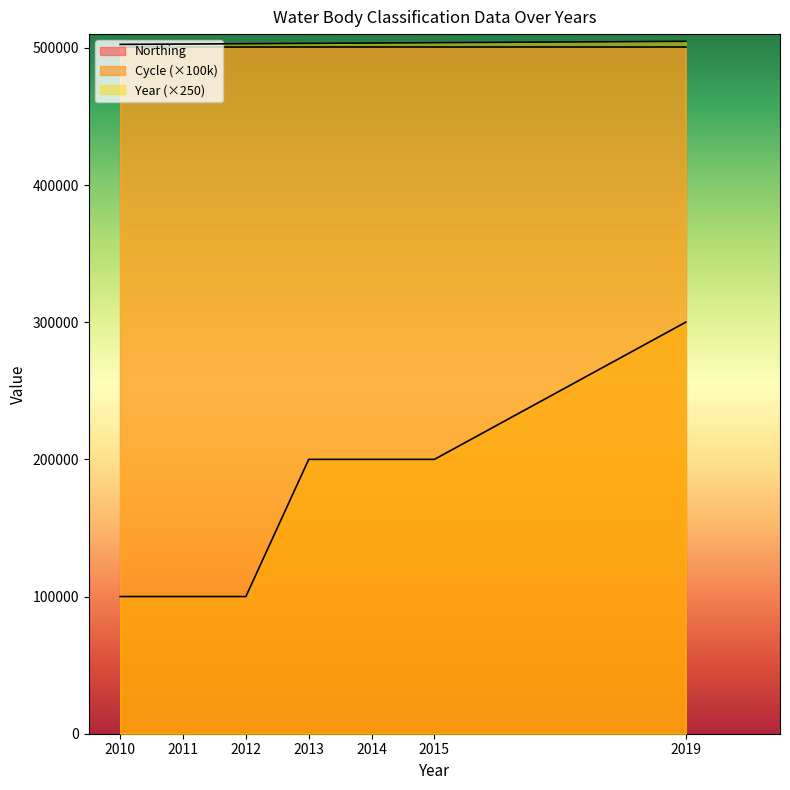

At which category is the sum across all series the highest?

2019